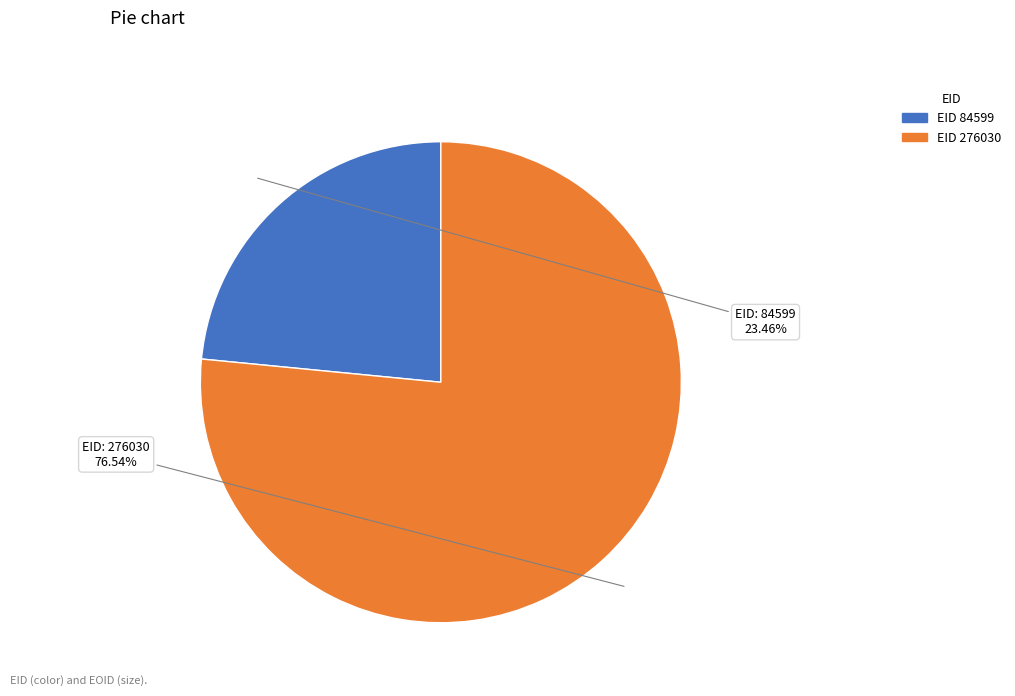

Rank the categories by value from highest to lowest.

EID 276030, EID 84599